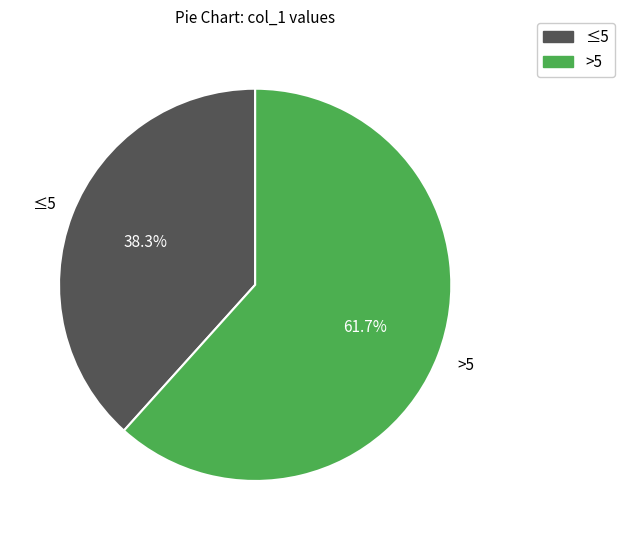

Combined, do ≤5 and >5 account for over 50%?

Yes